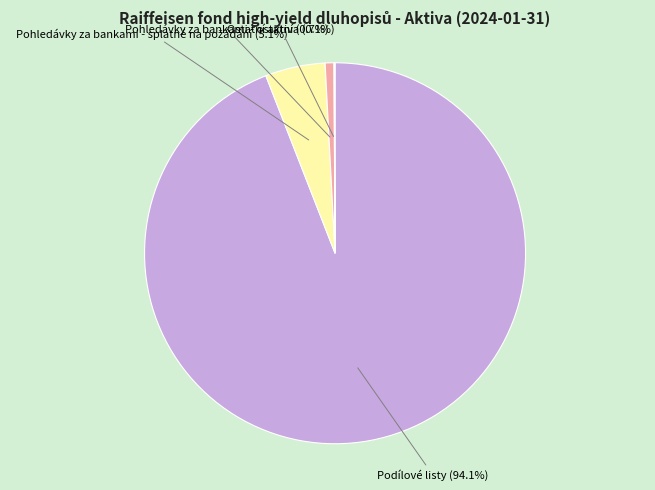

Which slice is the largest?

Podílové listy